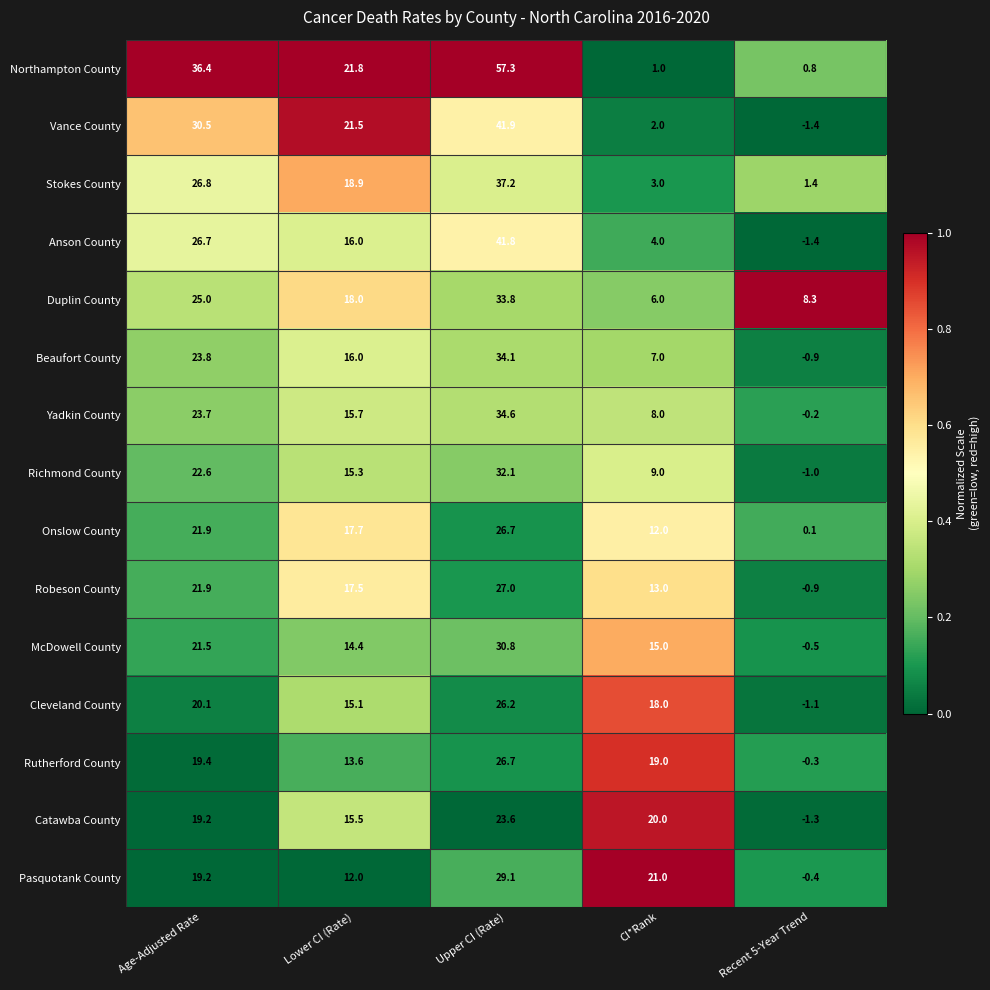

What is the difference between the second highest and second lowest values in the Catawba County series?

4.5